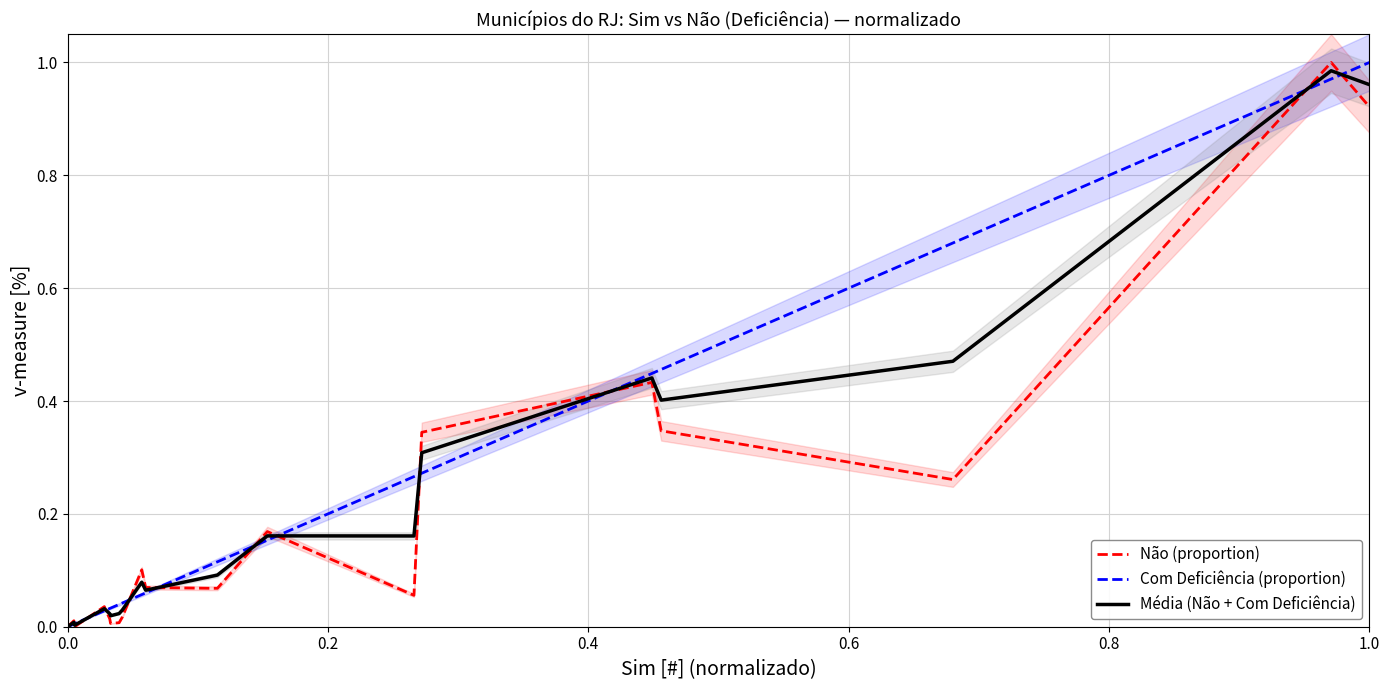

The Não (proportion) series shows 0.3 at 1.0. True or false?

False